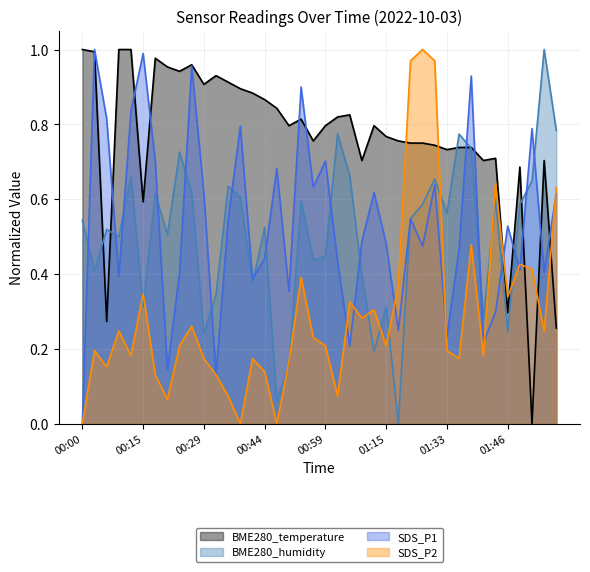

What is the average value of the SDS_P2 series?

0.3